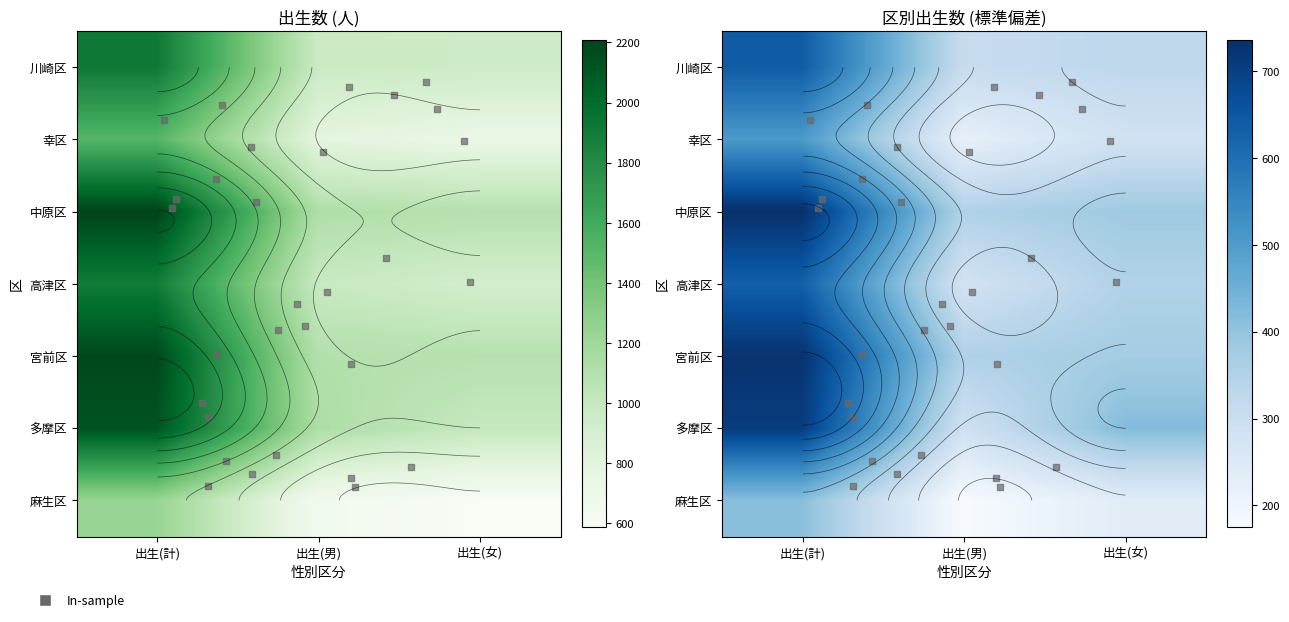

At which label is 中原区 closest to 1648?

出生(男)